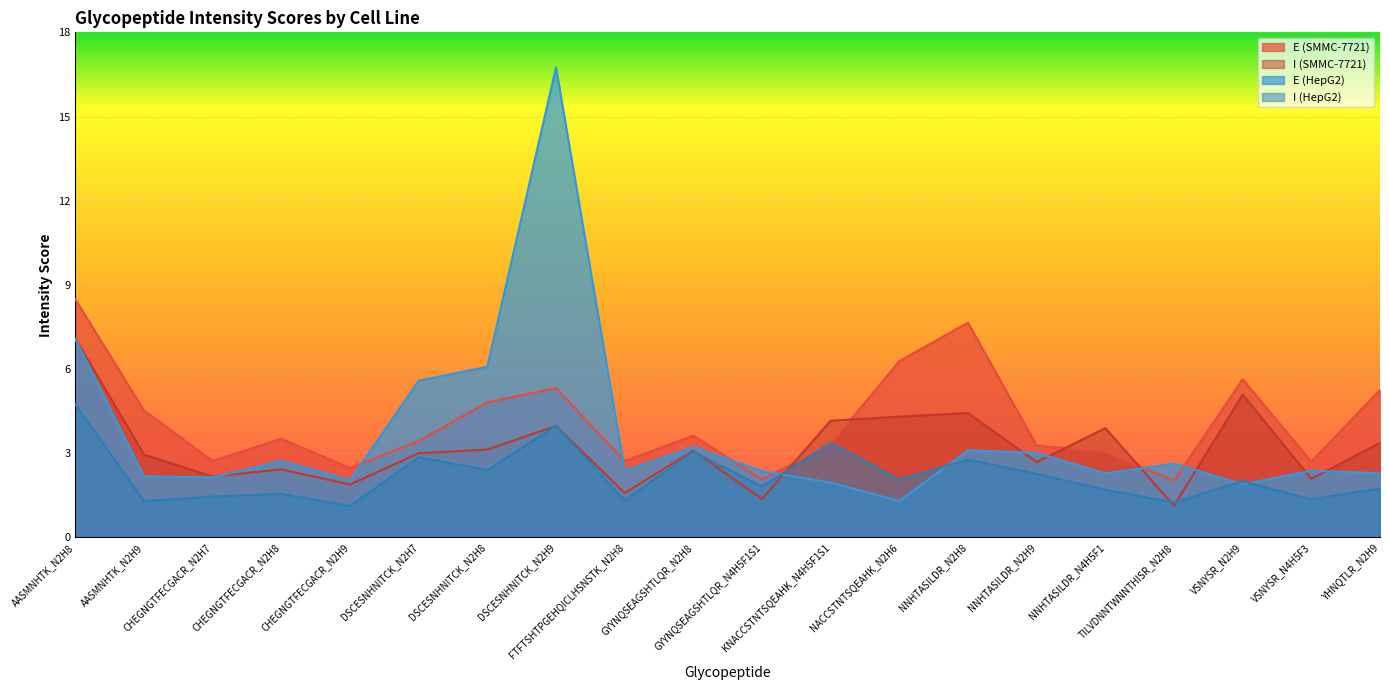

What is the sum of the I (SMMC-7721) values at CHEGNGTFECGACR_N2H8 and NNHTASILDR_N2H9?

5.1